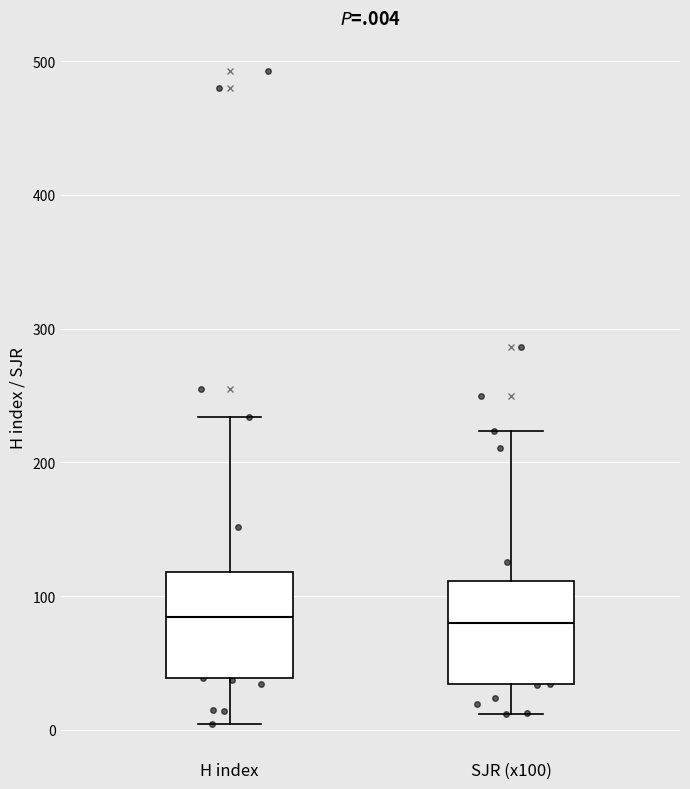

Reading left to right, transcribe this box plot: for each box, give where its median line is, the range the box spans, and where its two whiskers end, as read against the y-axis. The values are not printed on the chart, so give them approximately, as read against the axis.

H index: median 80, box 40 to 120, whiskers 0 to 230
SJR (x100): median 80, box 30 to 110, whiskers 10 to 220